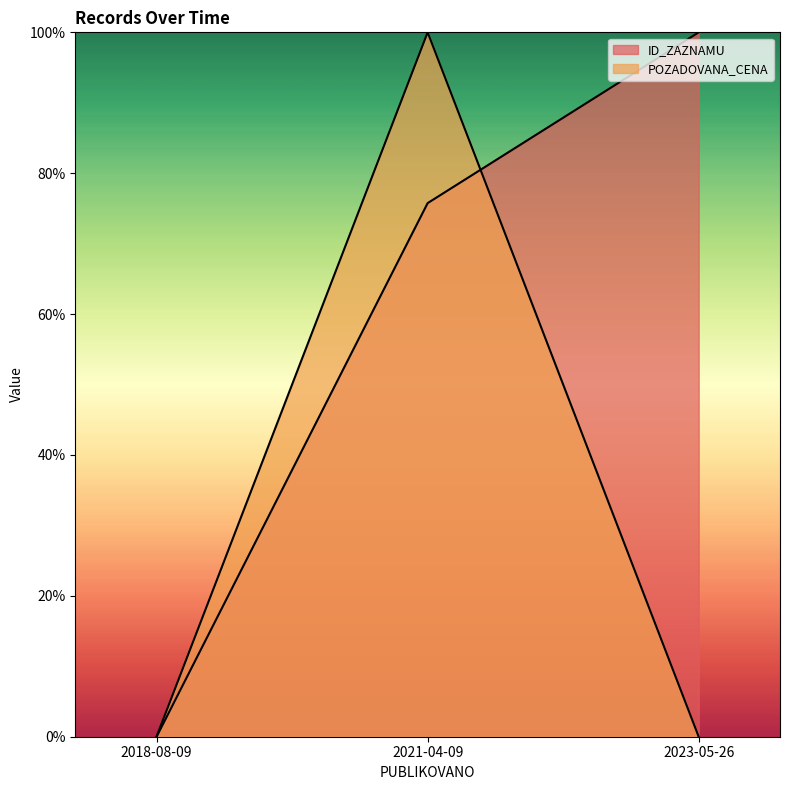

True or false: POZADOVANA_CENA has a value of -54.3 at 2023-05-26.

False